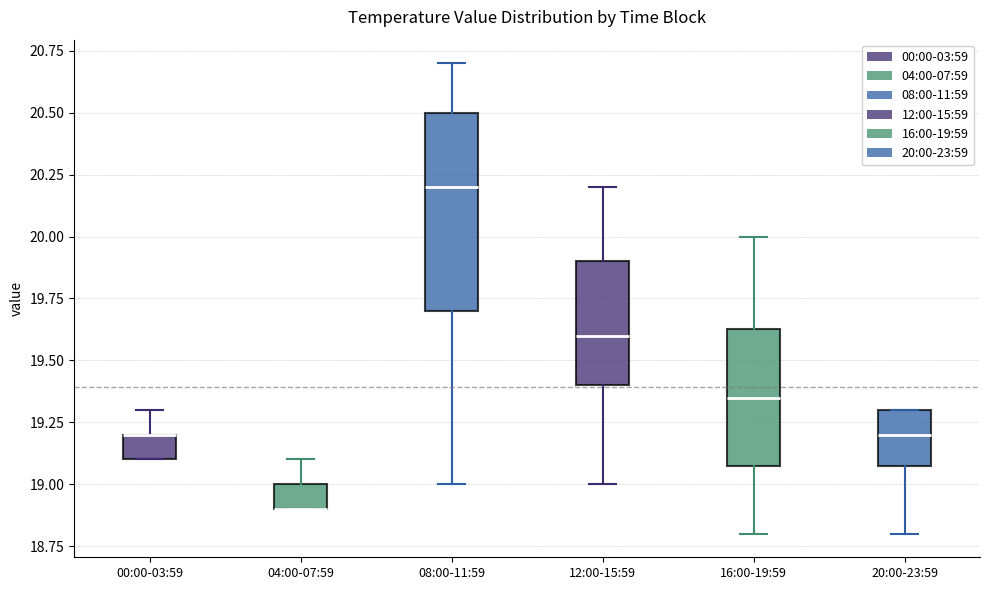

Reading left to right, read every box against the y-axis: the position of its median line, the range the box covers, and the ends of its whiskers. The values are not printed on the chart, so give them approximately, as read against the axis.

00:00-03:59: median 19.20 (drawn on the box's upper edge), box 19.10 to 19.20, whiskers 19.10 to 19.30
04:00-07:59: median 18.90 (drawn on the box's lower edge), box 18.90 to 19.00, whiskers 18.90 to 19.10
08:00-11:59: median 20.20, box 19.70 to 20.50, whiskers 19.00 to 20.70
12:00-15:59: median 19.60, box 19.40 to 19.90, whiskers 19.00 to 20.20
16:00-19:59: median 19.35, box 19.10 to 19.65, whiskers 18.80 to 20.00
20:00-23:59: median 19.20, box 19.10 to 19.30, whiskers 18.80 to 19.30